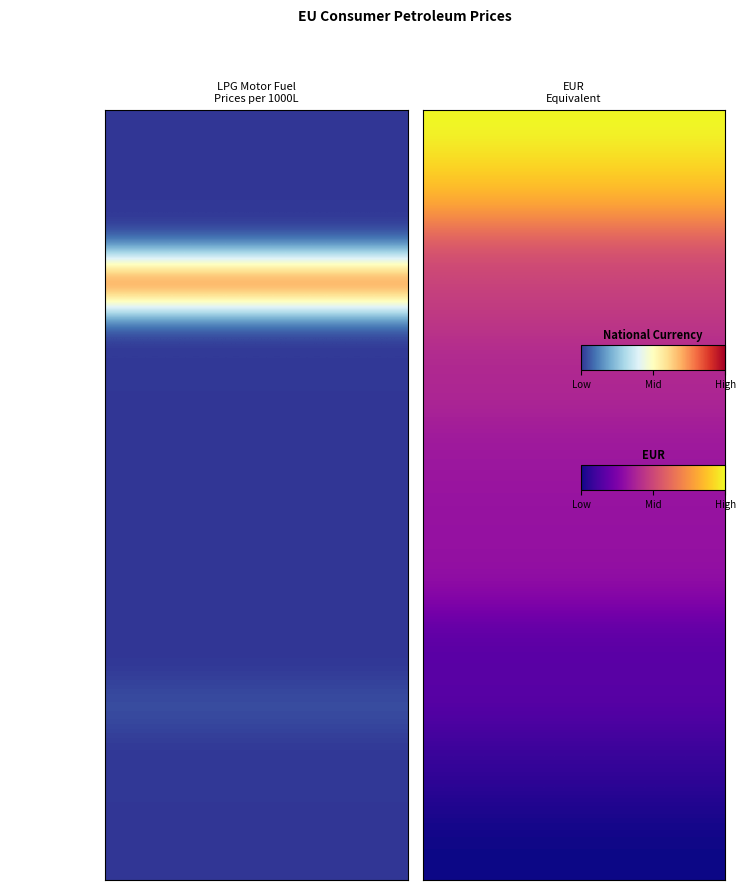

What is the total value across all series at Mid?

7.2